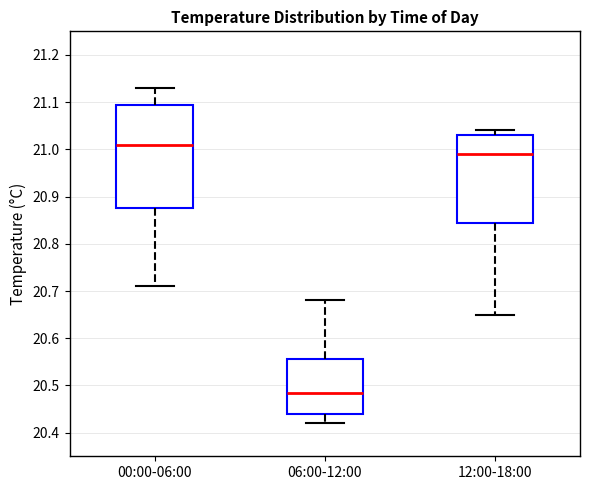

Which box's median line is the lowest?

06:00-12:00